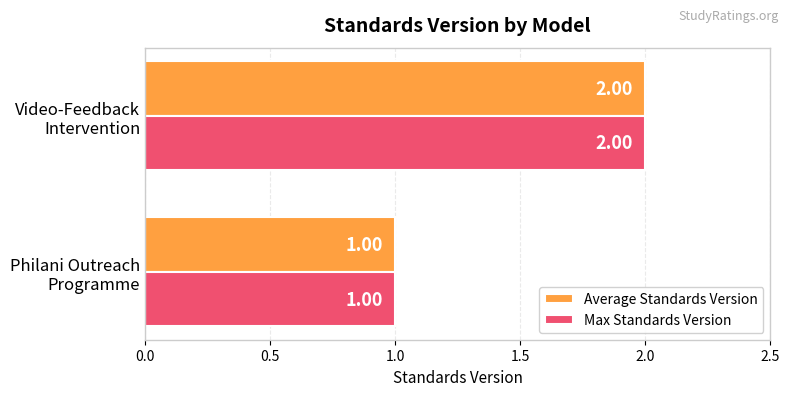

What is the sum of all Average Standards Version values?

3